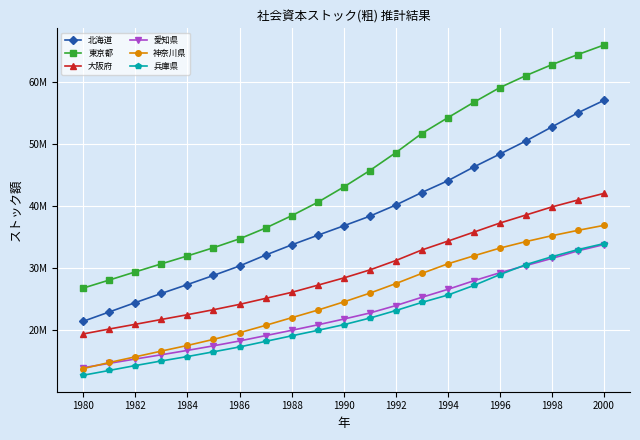

What are all the series names shown in the legend?

北海道, 東京都, 大阪府, 愛知県, 神奈川県, 兵庫県